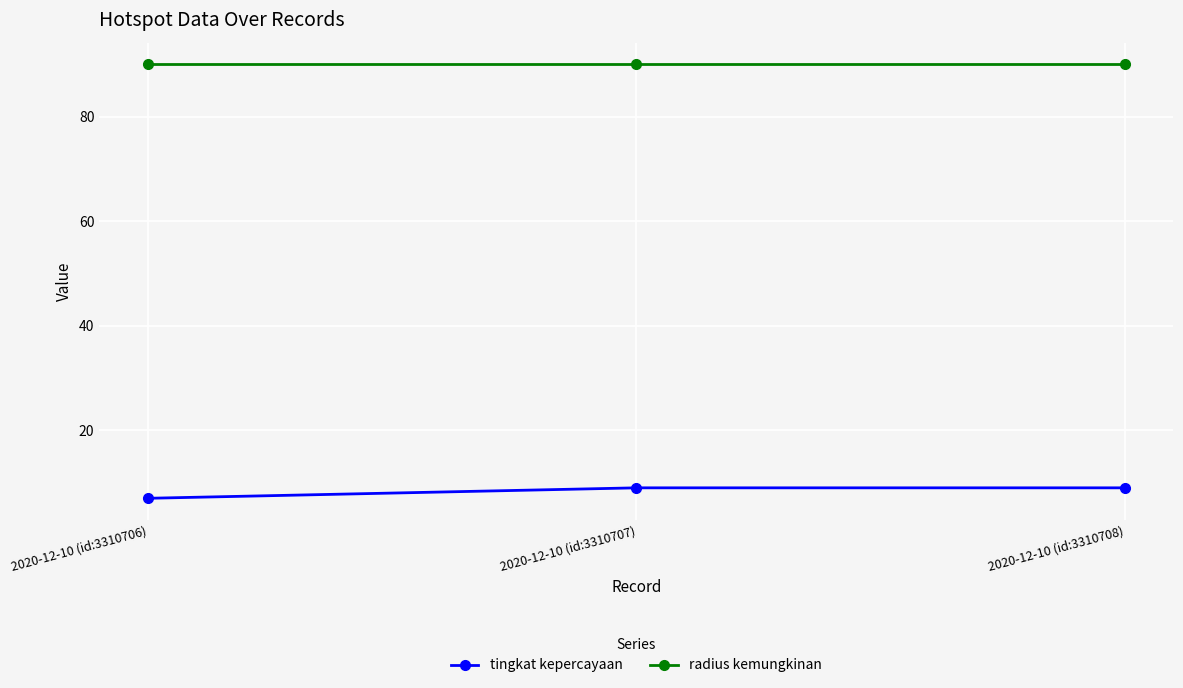

What is the difference between the maximum and minimum values in the tingkat kepercayaan series?

2